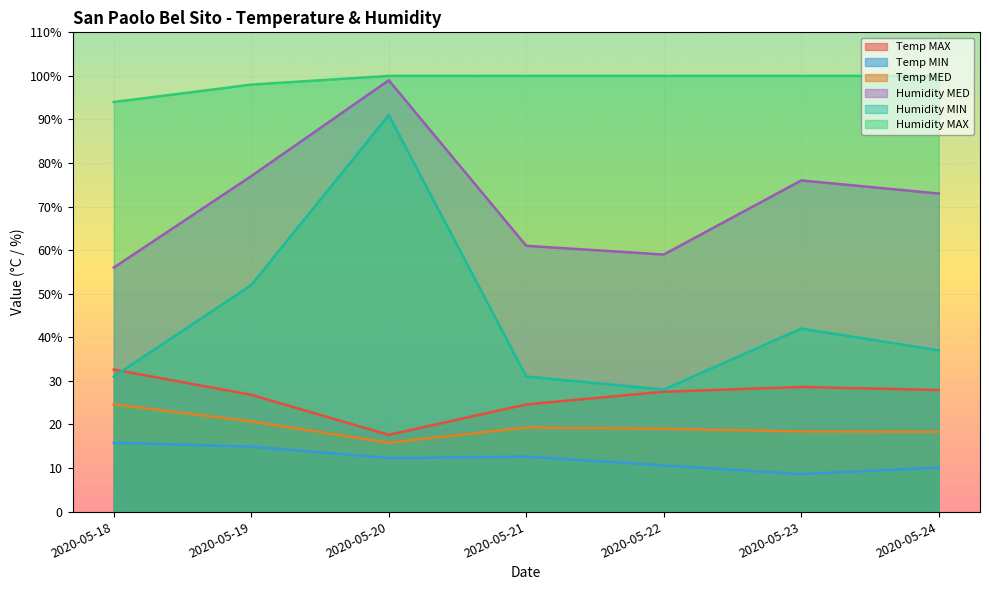

Read the Humidity MAX value at 2020-05-23.

100.0